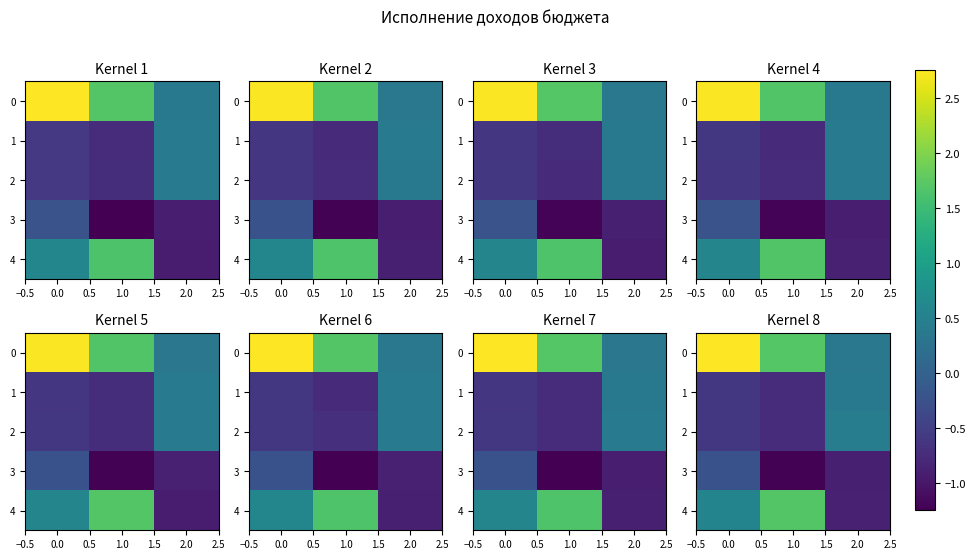

What is the difference between the highest and lowest values at 2.0?

1.3